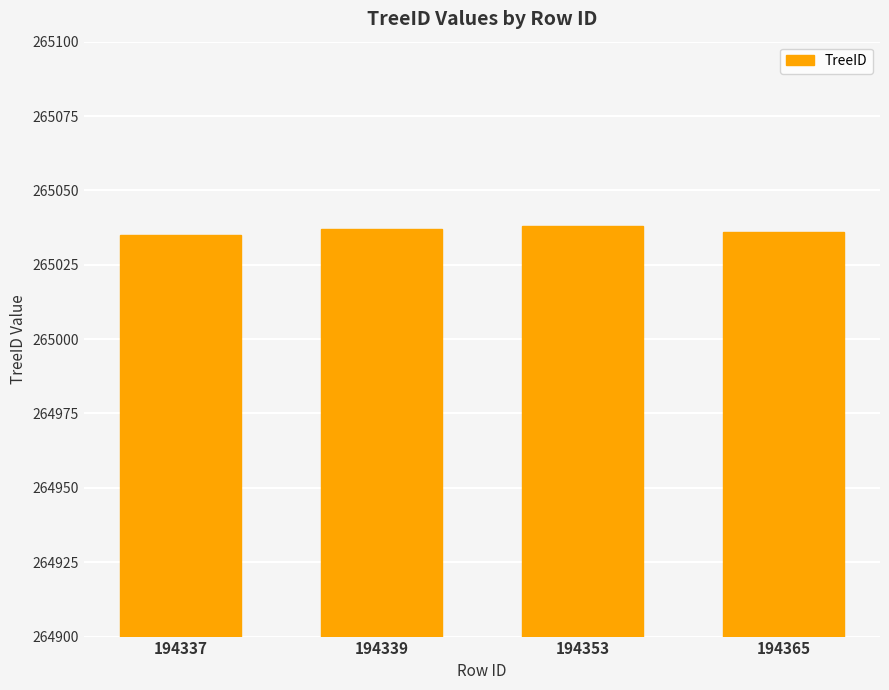

Count the number of categories in the chart.

4